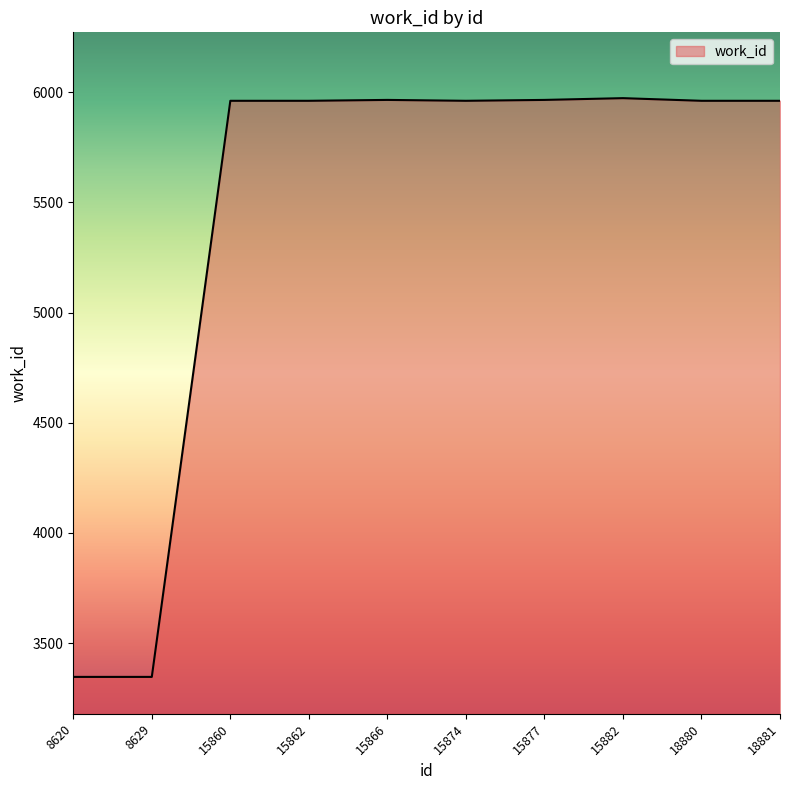

True or false: the data shows 2607 at 15862.

False